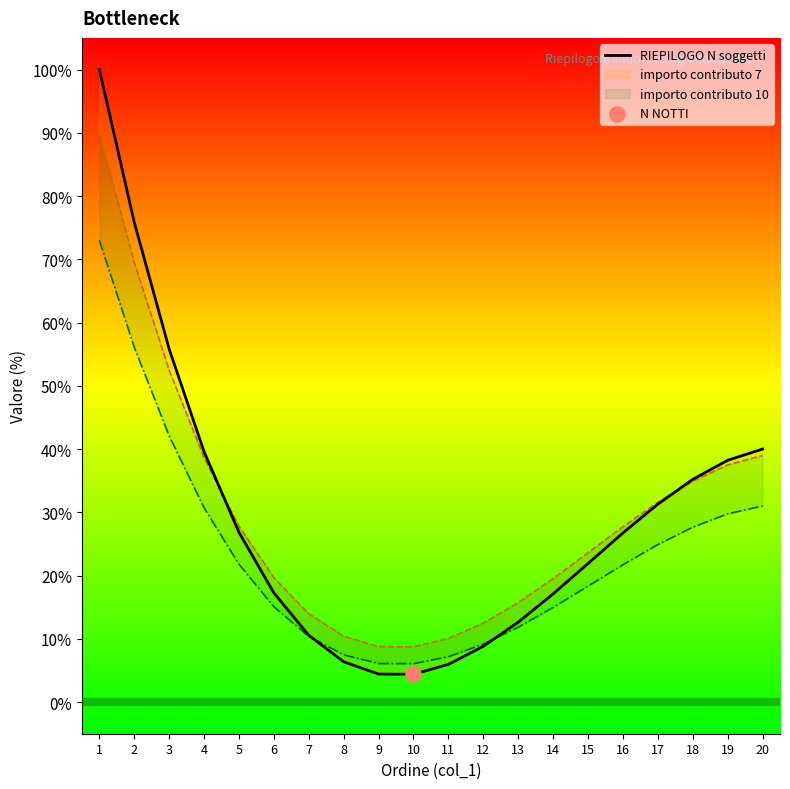

Approximately how many times larger is the value at 1 compared to 13?

7.9